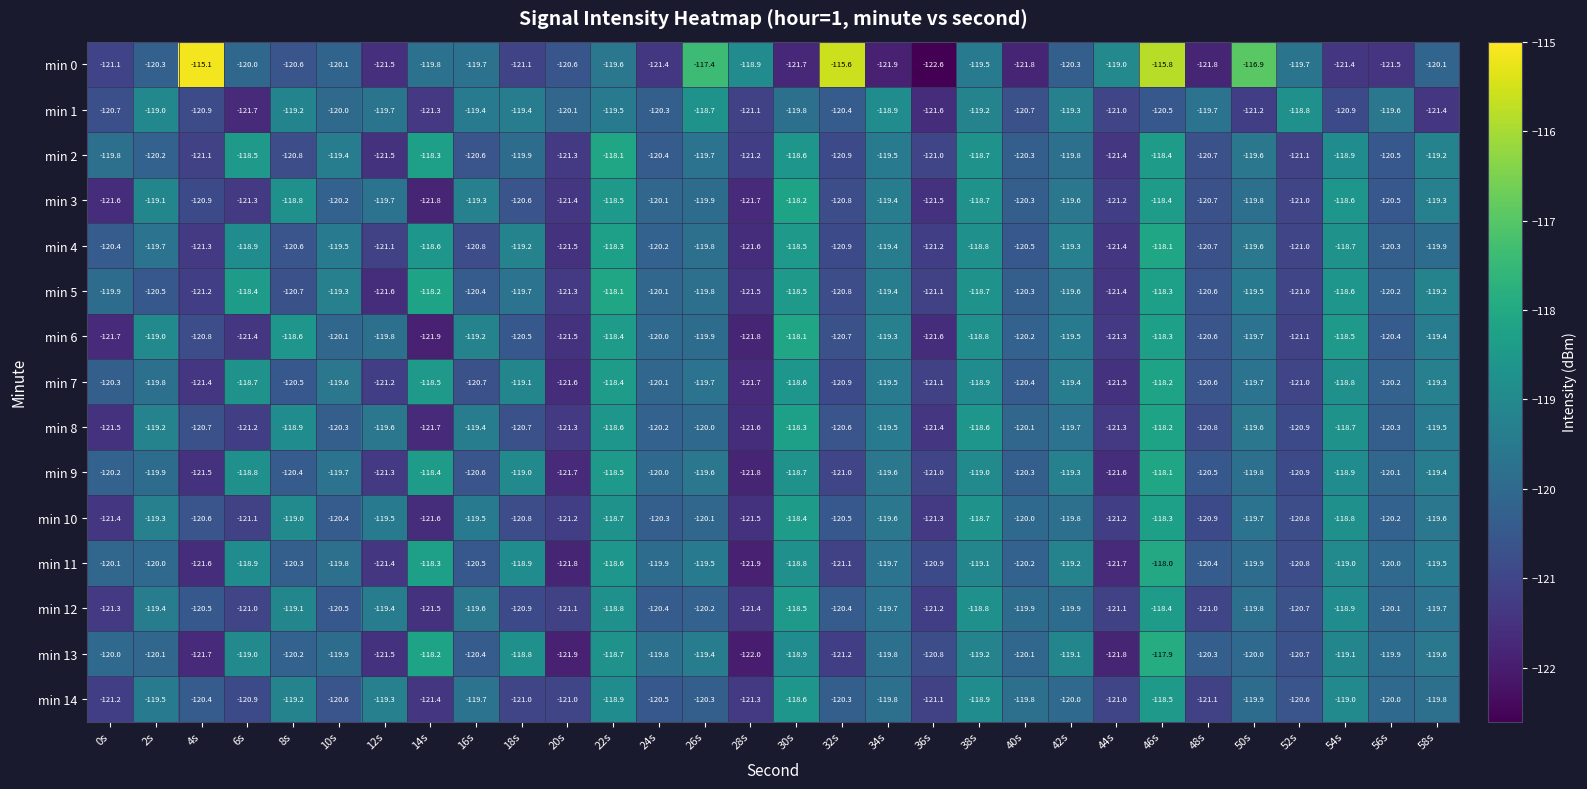

What is the spread (max minus min) of values at 46s?

4.7